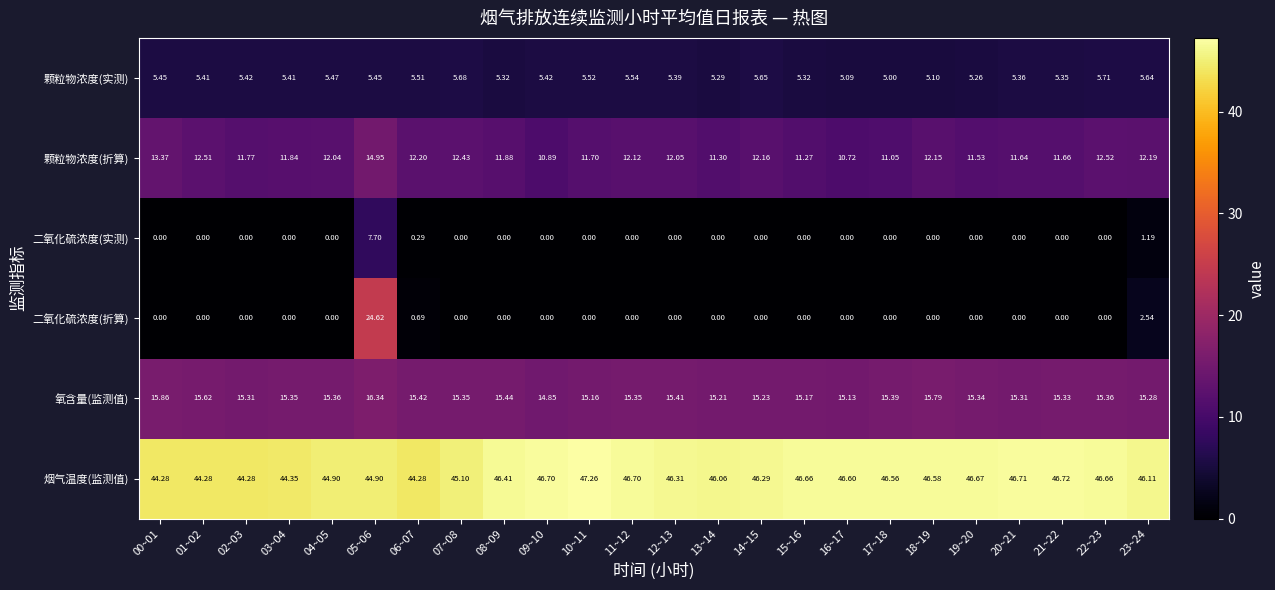

Is the value of 颗粒物浓度(实测) at 00~01 greater than the value of 二氧化硫浓度(实测) at 19~20?

Yes